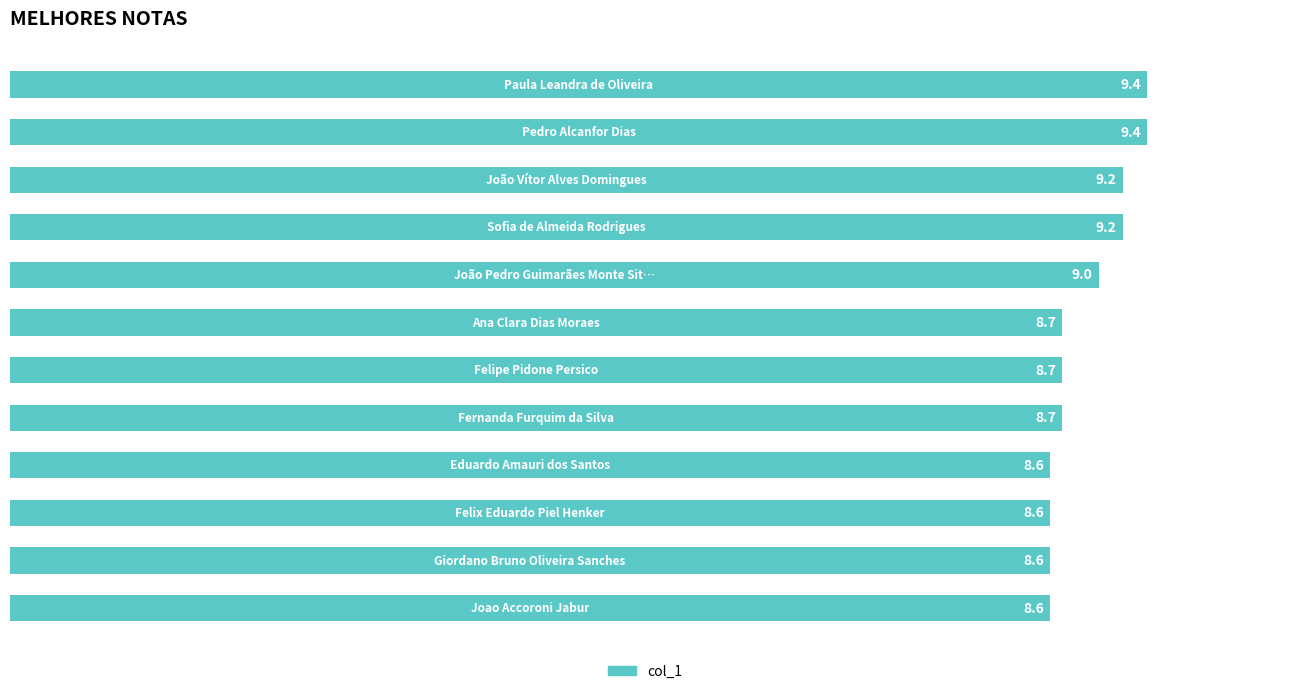

What is the smallest value displayed?

8.6